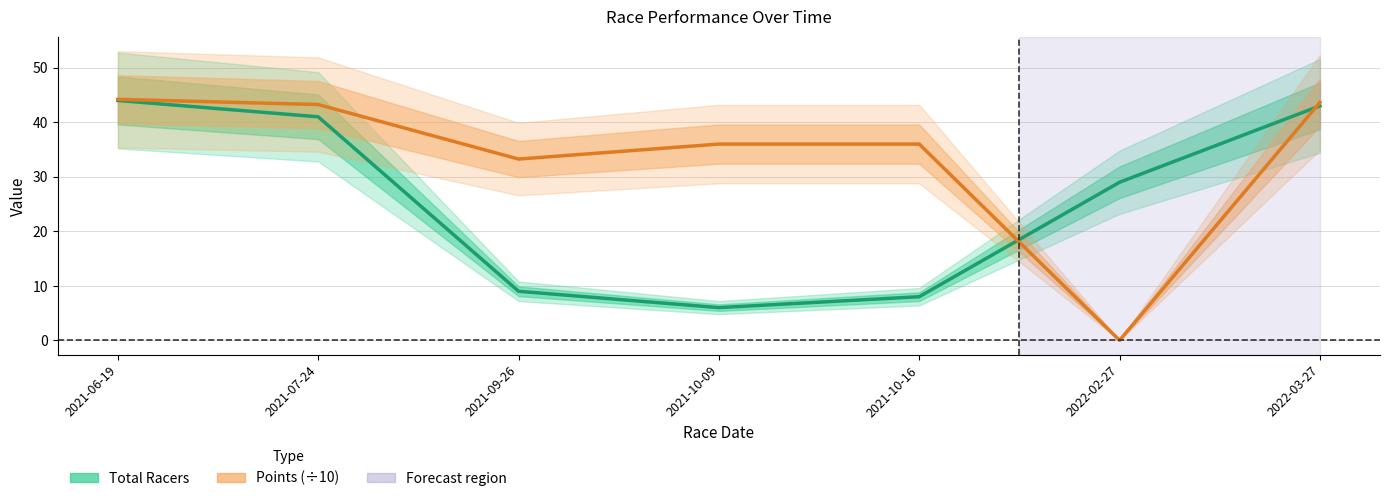

Which series changed the most between 2021-09-26 and 2022-02-27?

Points (÷10)